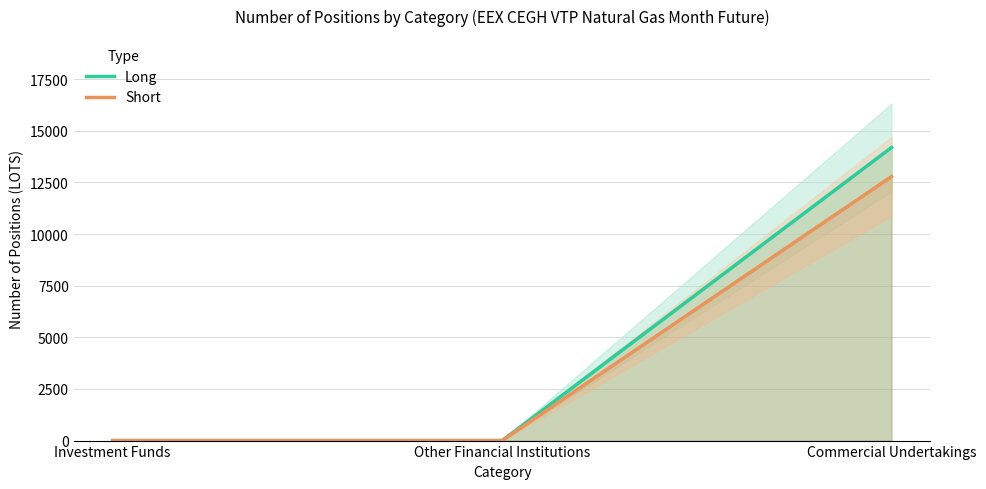

What position from the left is Other Financial Institutions?

2